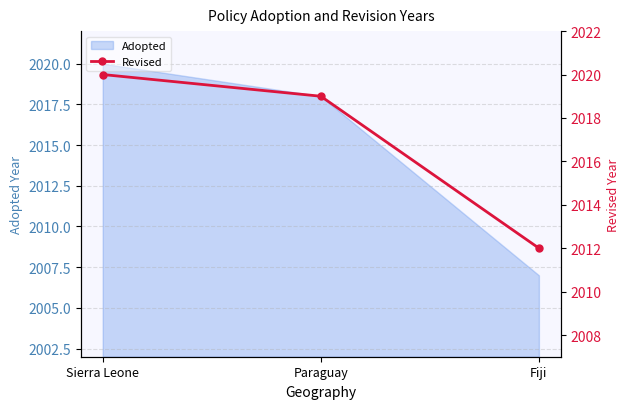

How many lines are shown in the chart?

1